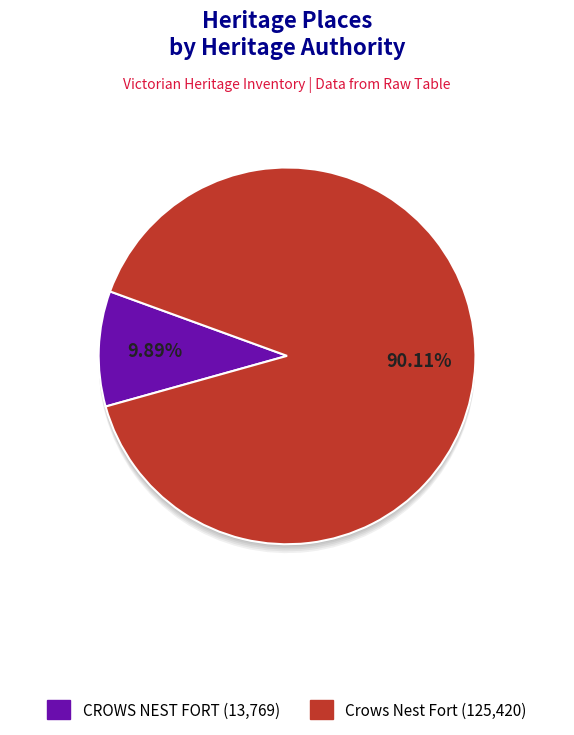

Is it true that Crows Nest Fort is 90% of the pie?

True